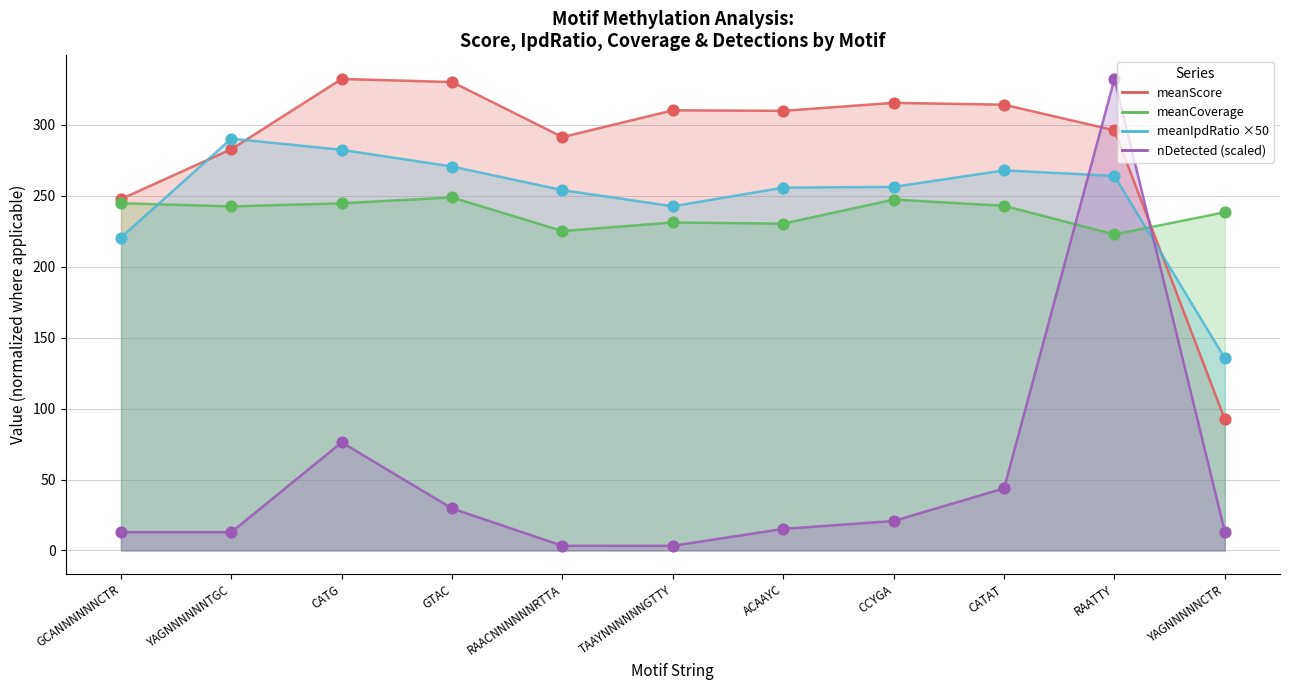

Which series has the widest spread of Y values?

nDetected